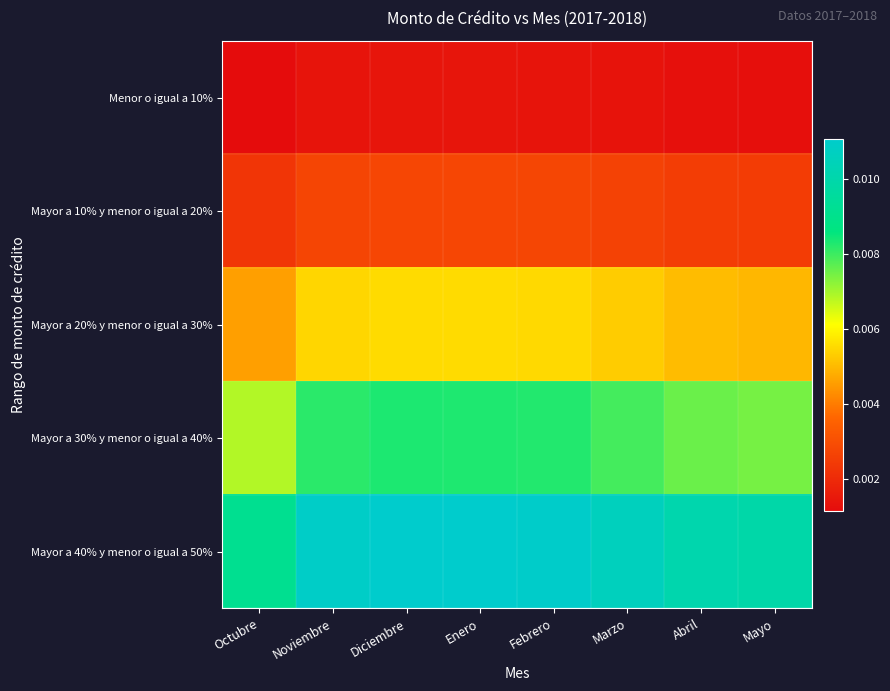

Count the number of data series in this chart.

5